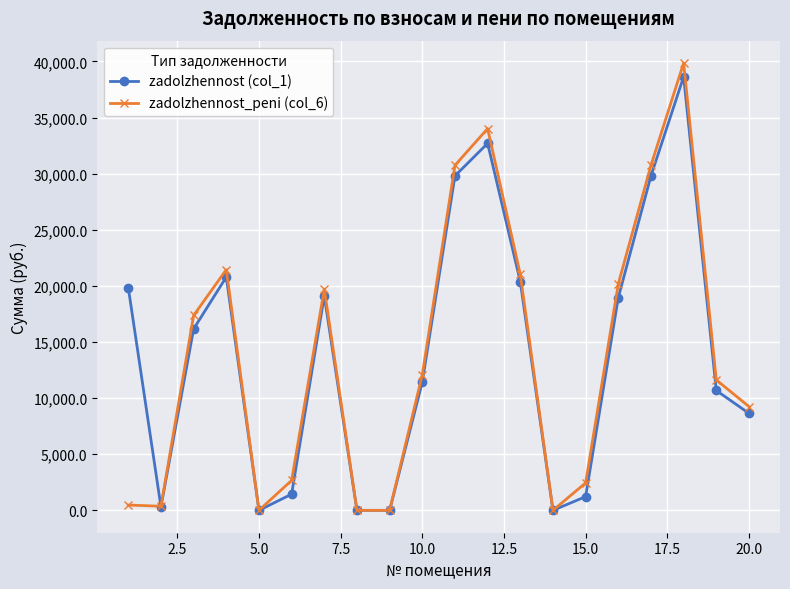

What is the value of the zadolzhennost_peni (col_6) point at the 6th from the left?

2669.0